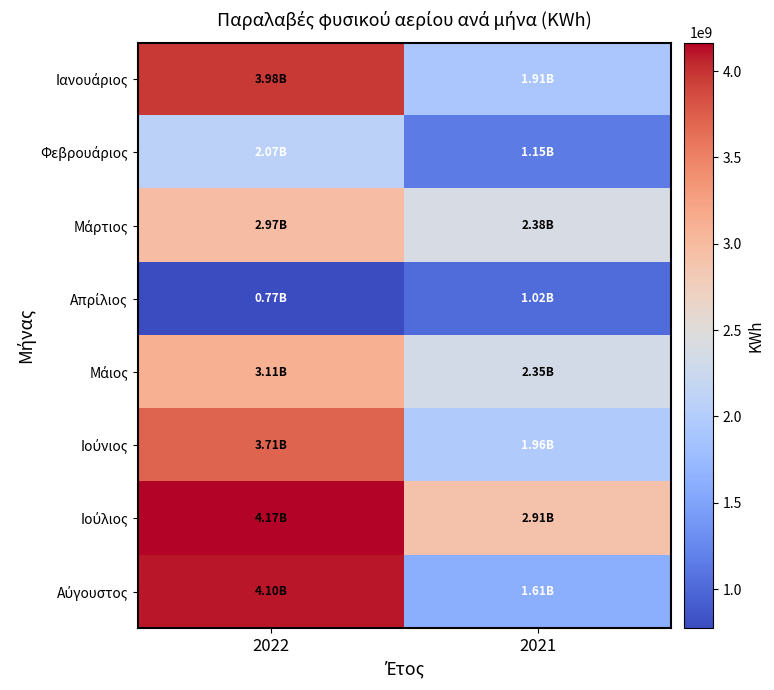

Rank the series by their maximum value, from highest to lowest.

Ιούλιος, Αύγουστος, Ιανουάριος, Ιούνιος, Μάιος, Μάρτιος, Φεβρουάριος, Απρίλιος